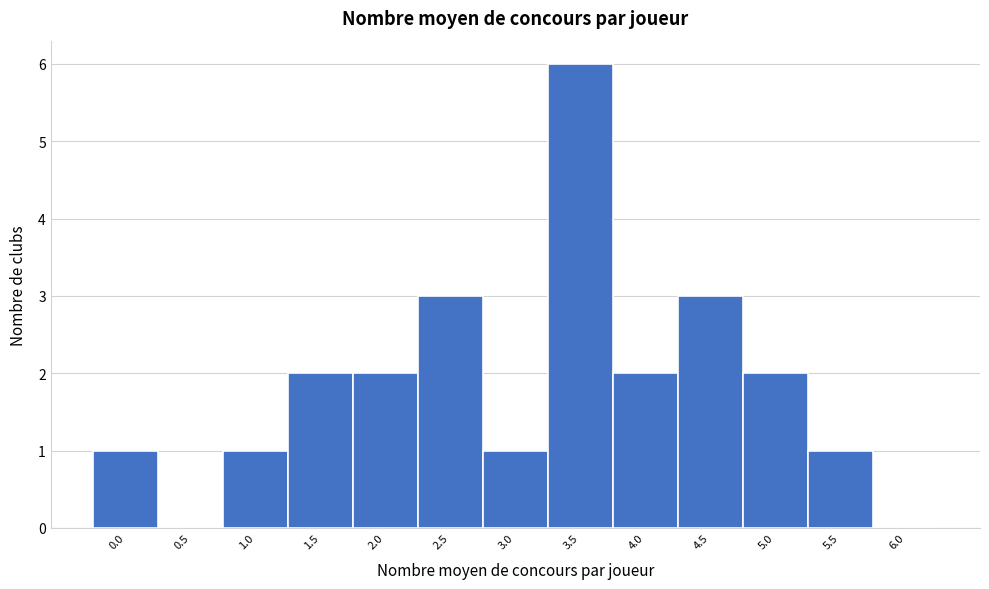

Reading left to right, list all the values displayed in this chart.

0.0=1	0.5=0	1.0=1	1.5=2	2.0=2	2.5=3	3.0=1	3.5=6	4.0=2	4.5=3	5.0=2	5.5=1	6.0=0